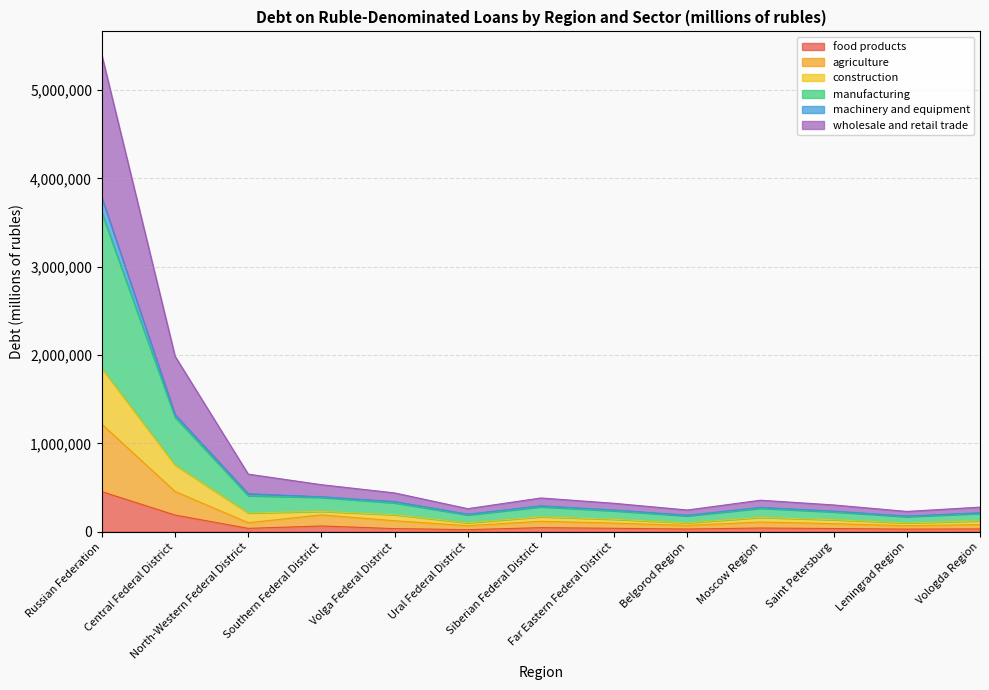

At which category does food products reach its first local valley?

North-Western Federal District